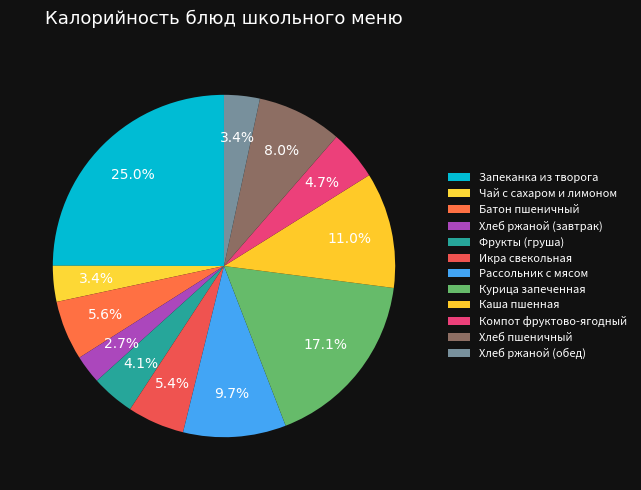

Count the number of slices in the pie.

12